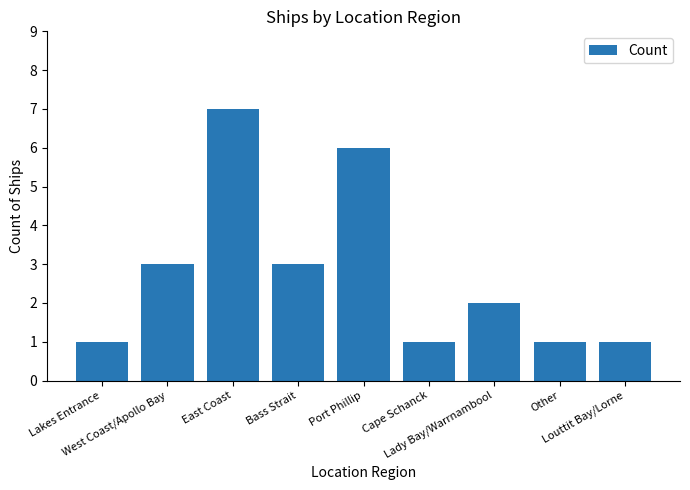

Which has a higher value, West Coast/Apollo Bay or Louttit Bay/Lorne?

West Coast/Apollo Bay